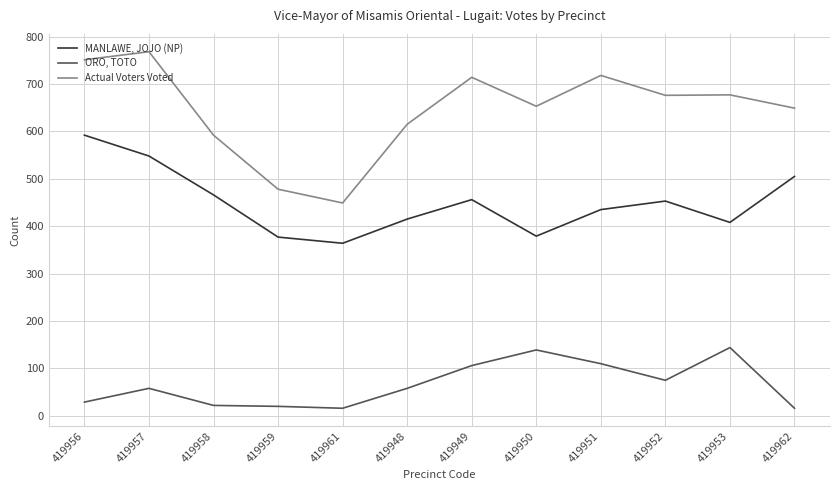

What is the total value across all series at 419953?

1229